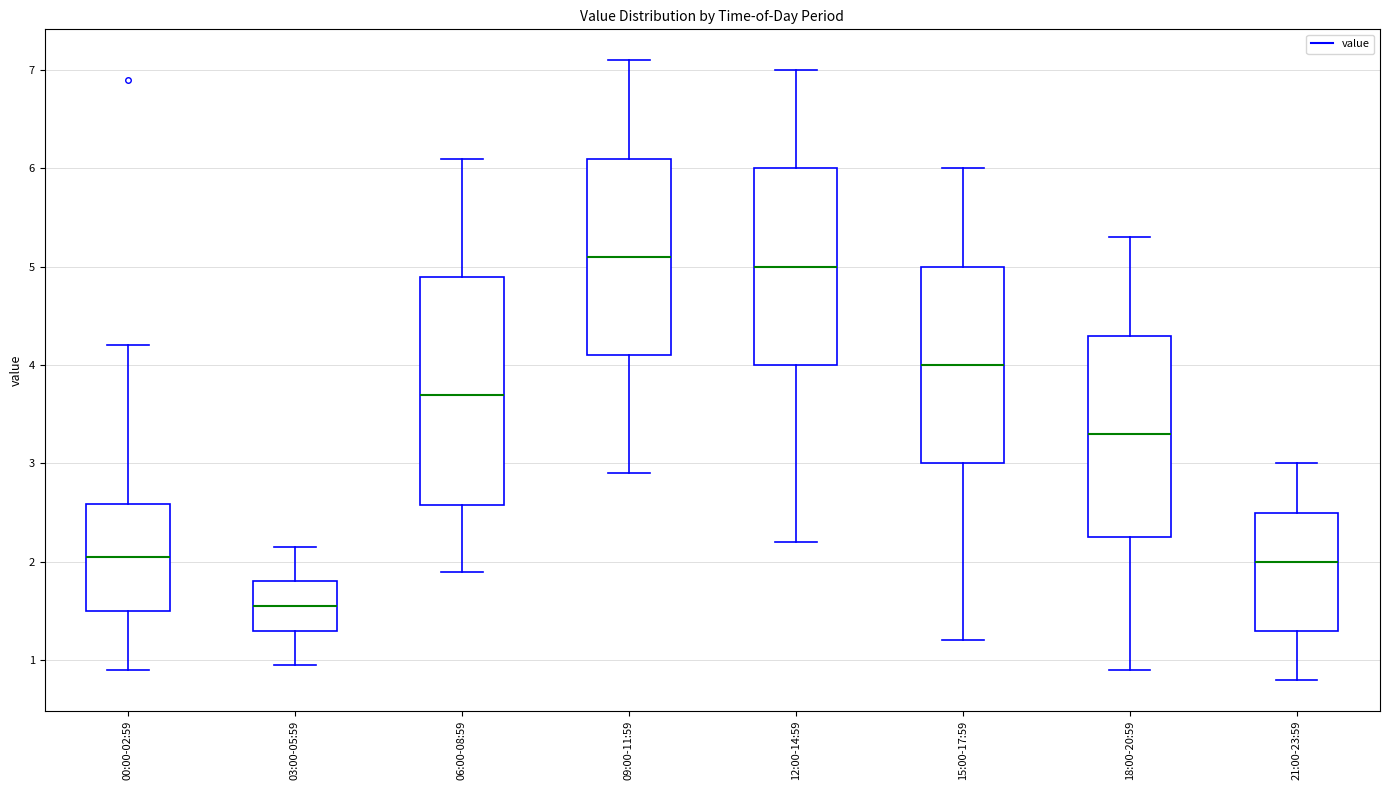

Reading left to right, read every box against the y-axis: the position of its median line, the range the box covers, and the ends of its whiskers. The values are not printed on the chart, so give them approximately, as read against the axis.

00:00-02:59: median 2.1, box 1.5 to 2.6, whiskers 0.9 to 4.2
03:00-05:59: median 1.6, box 1.3 to 1.8, whiskers 1.0 to 2.2
06:00-08:59: median 3.7, box 2.6 to 4.9, whiskers 1.9 to 6.1
09:00-11:59: median 5.1, box 4.1 to 6.1, whiskers 2.9 to 7.1
12:00-14:59: median 5.0, box 4.0 to 6.0, whiskers 2.2 to 7.0
15:00-17:59: median 4.0, box 3.0 to 5.0, whiskers 1.2 to 6.0
18:00-20:59: median 3.3, box 2.3 to 4.3, whiskers 0.9 to 5.3
21:00-23:59: median 2.0, box 1.3 to 2.5, whiskers 0.8 to 3.0